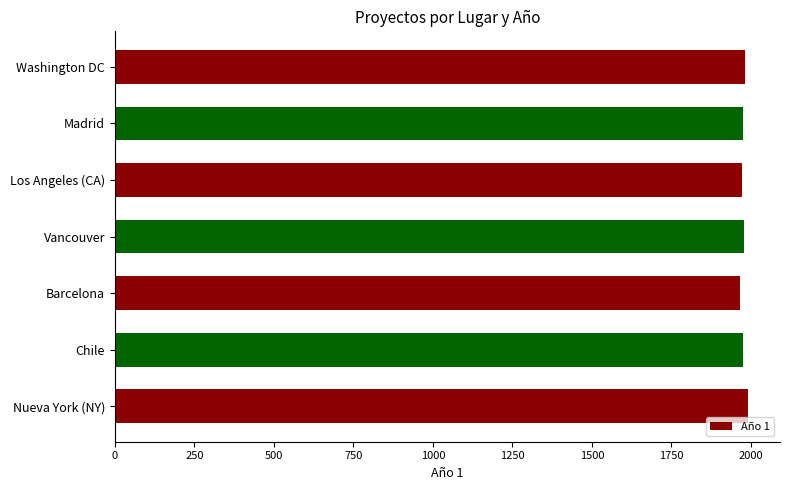

What is the ratio of the value at Chile to the value at Barcelona?

1.0